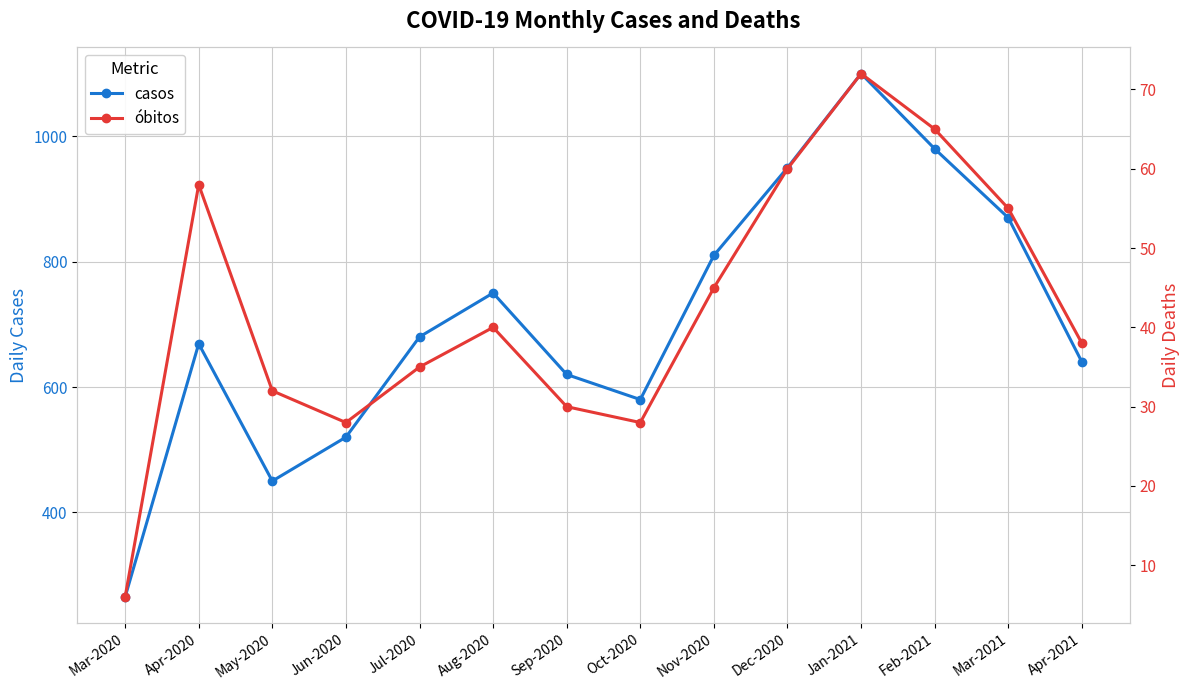

Which has a higher value, Apr-2021 or Aug-2020?

Aug-2020